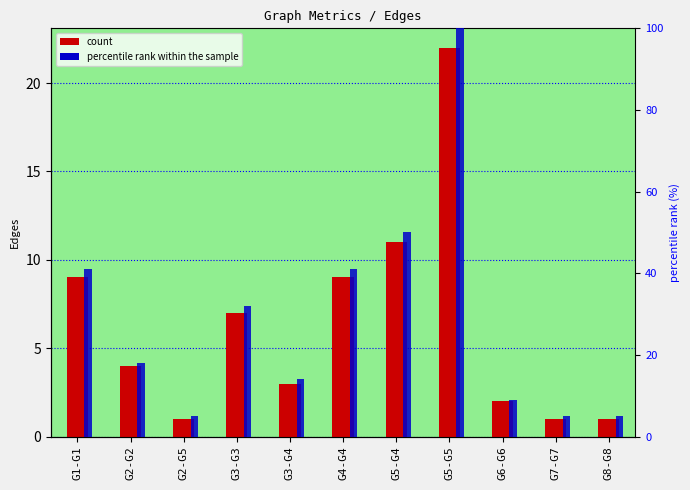

What is the label of the 3rd bar from the left?

G2-G5